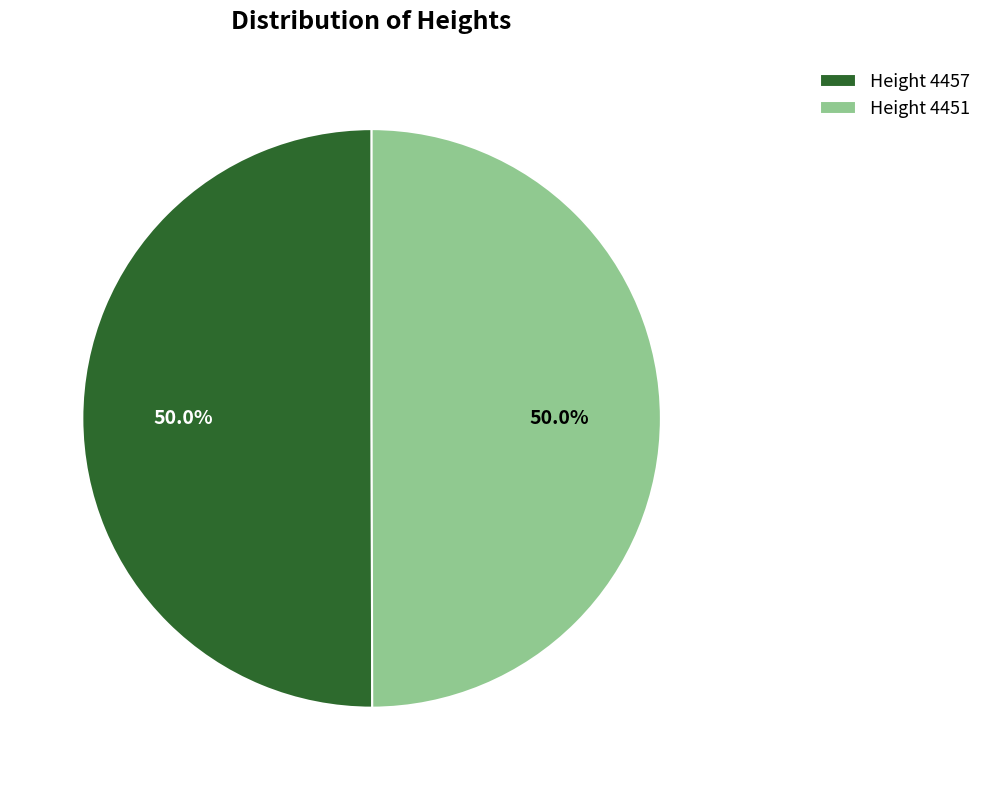

How many segments does this pie chart have?

2